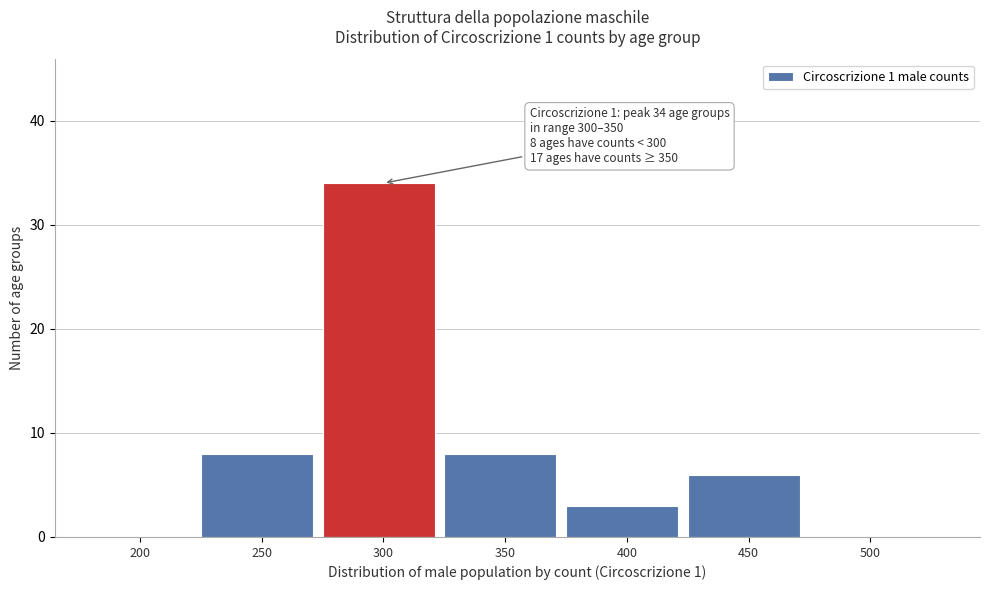

Reading left to right, list all the values displayed in this chart.

200=0	250=8	300=34	350=8	400=3	450=6	500=0